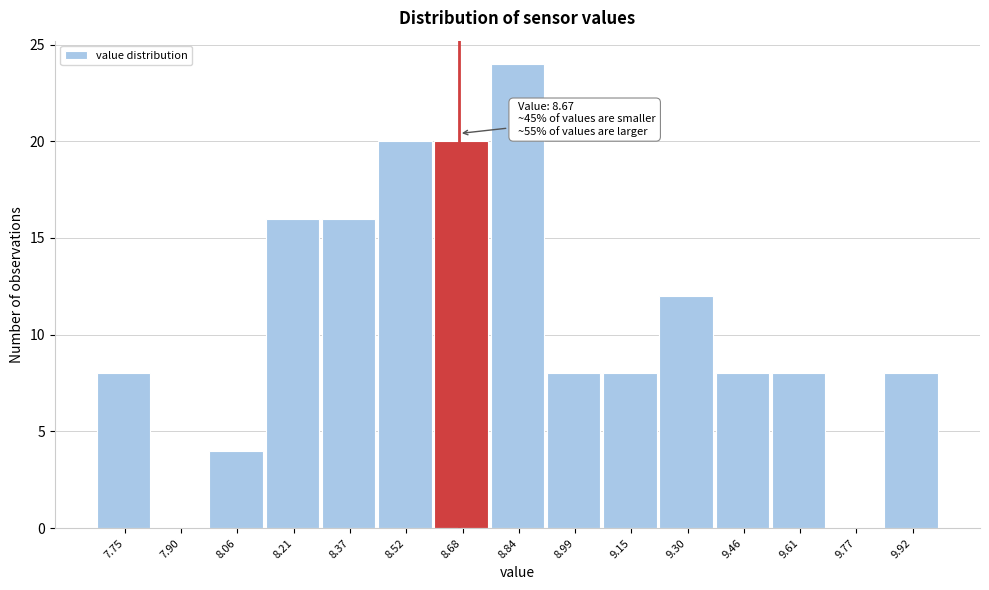

Over which range of the x-axis is the bar tallest?

8.76 to 8.92